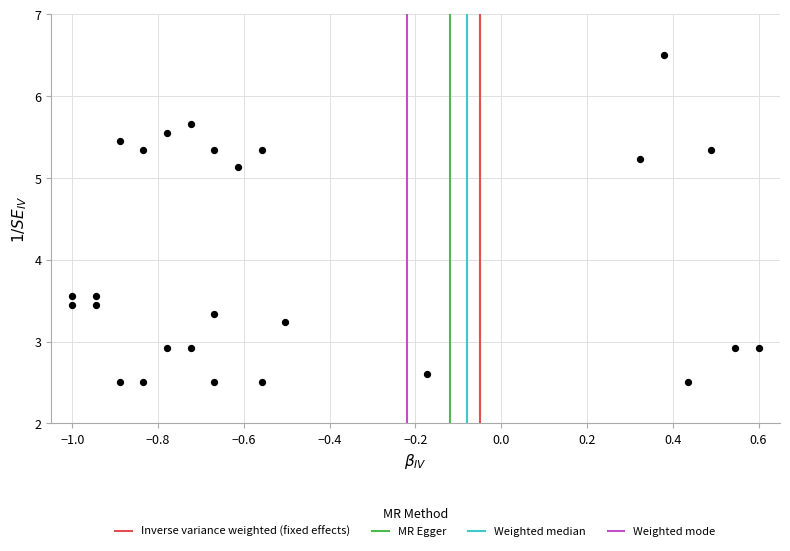

What is the range of Y values (max minus min)?

4.0